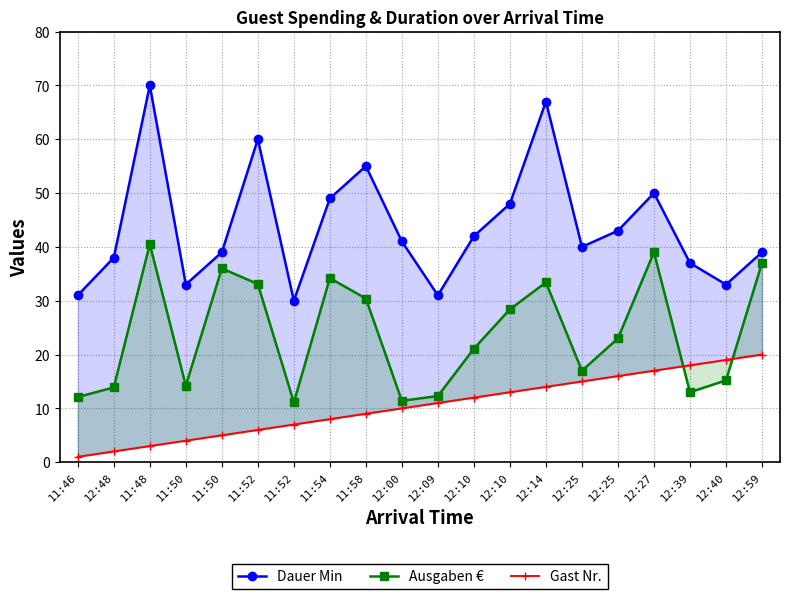

Which label corresponds to the largest value in the chart?

11:48